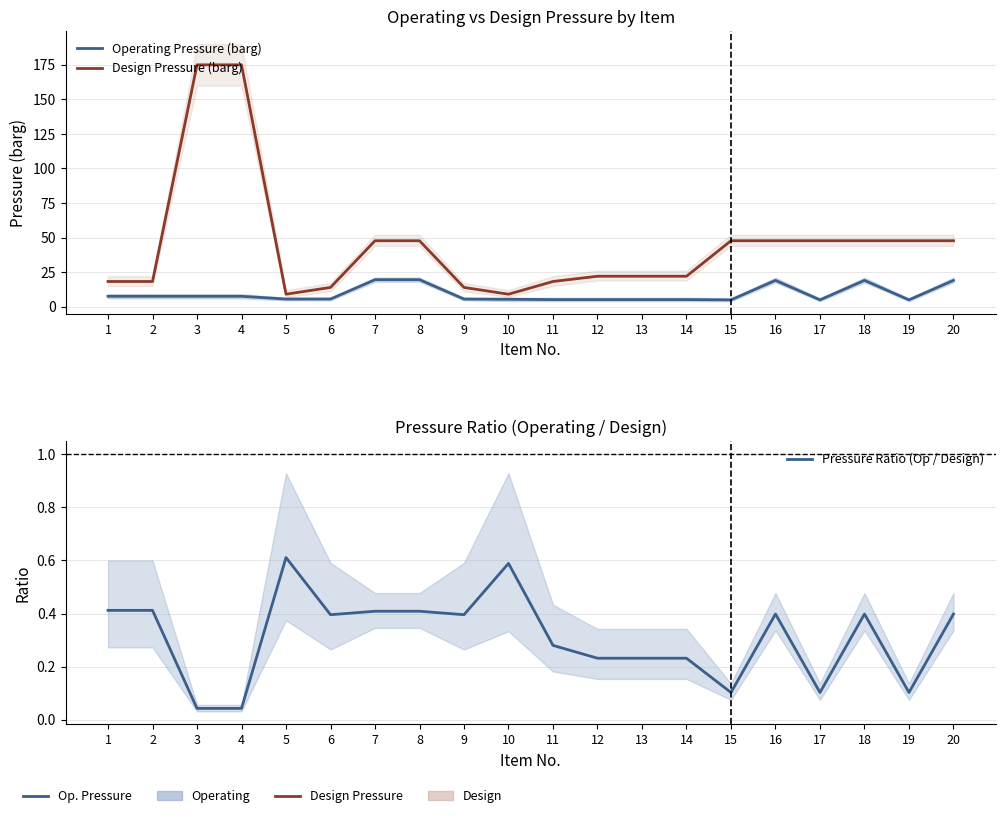

In Operating Pressure (barg), how many points are lower than both neighbors (excluding endpoints)?

3